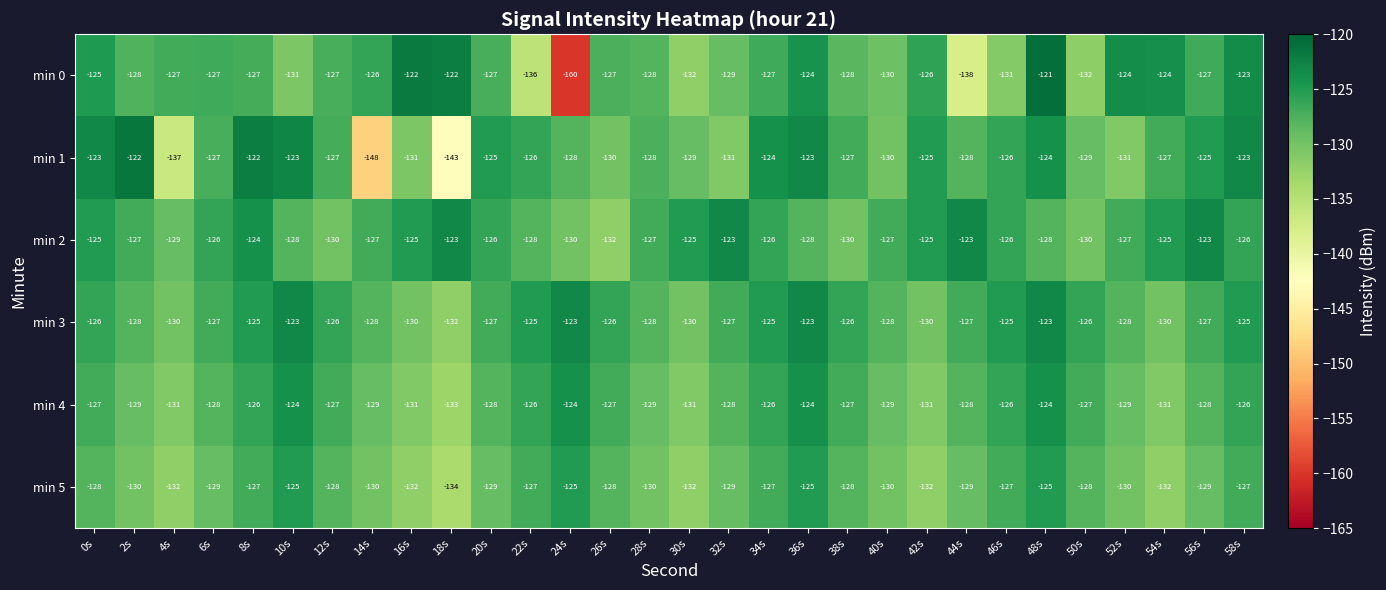

At 18s, list the series in order from largest to smallest.

min 0, min 2, min 3, min 4, min 5, min 1